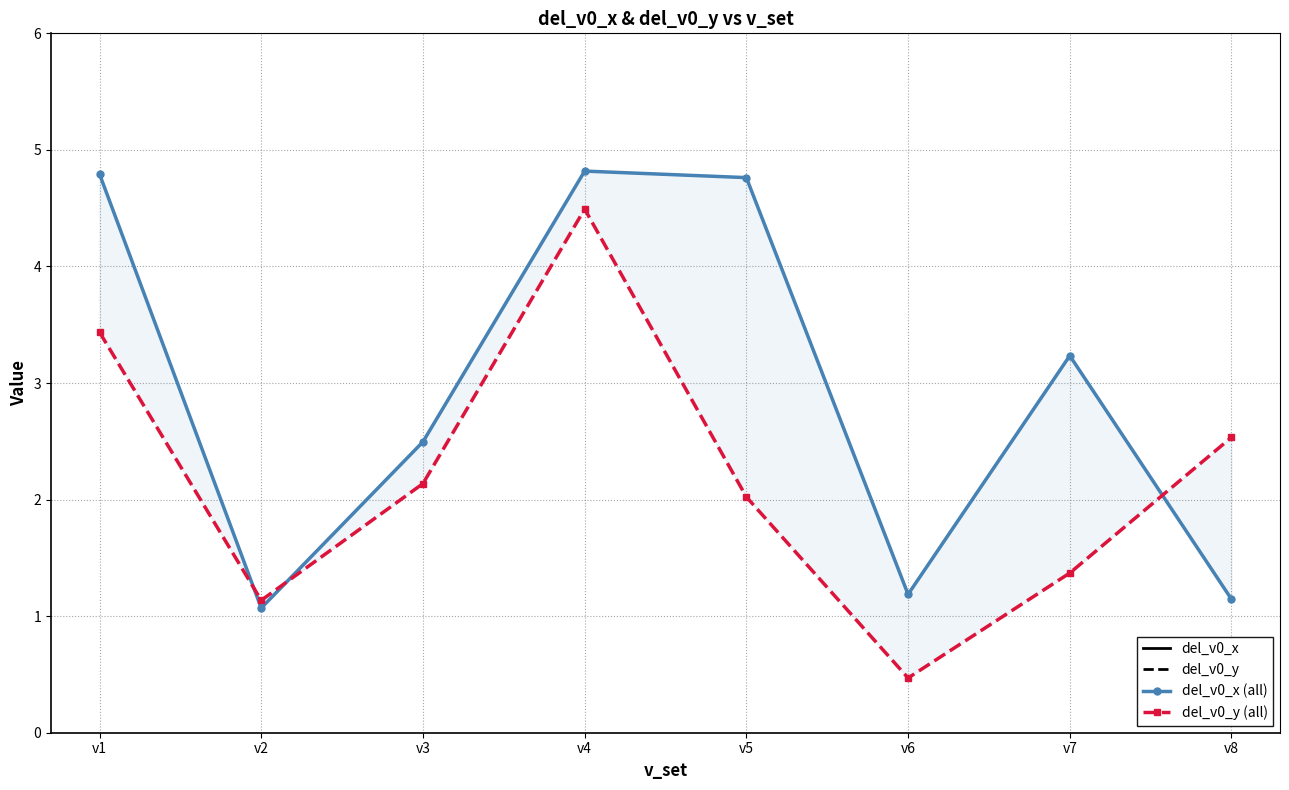

Does the chart have visible grid lines?

Yes